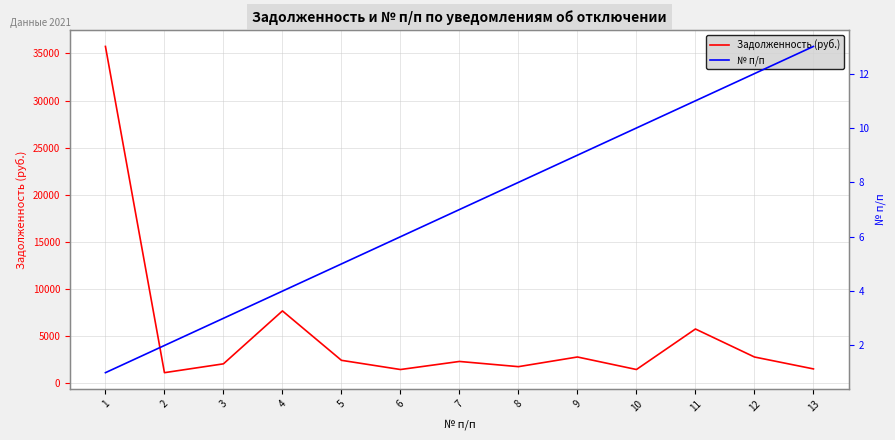

What is the maximum value shown in the chart?

35745.7